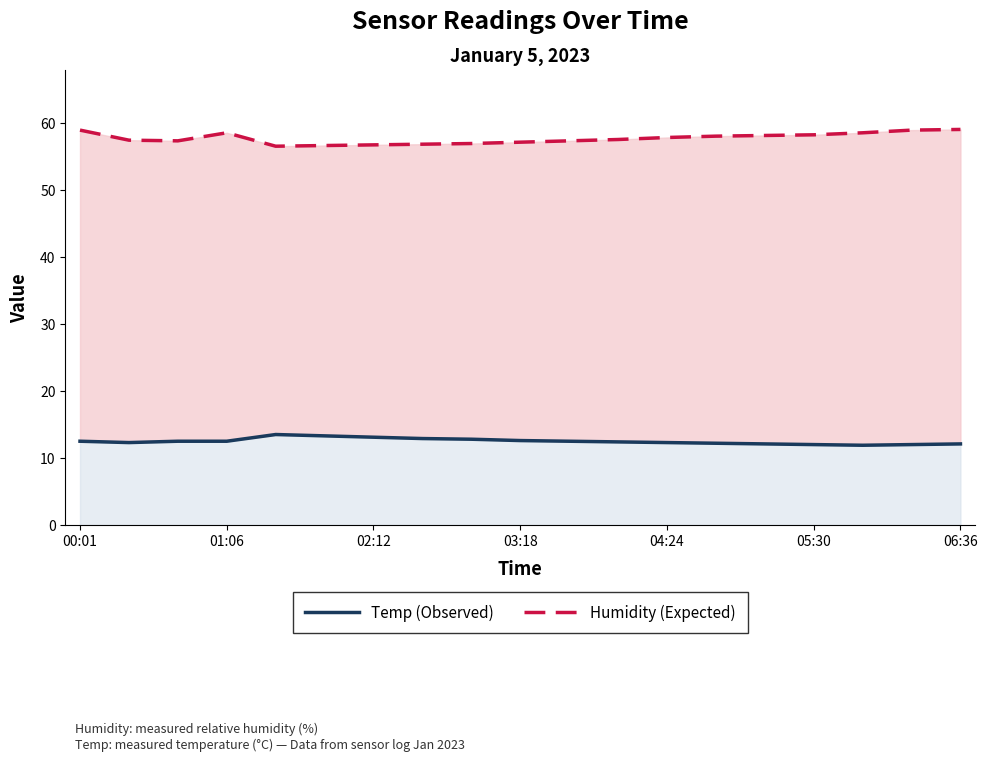

What is the minimum value for Temp (Observed)?

11.9